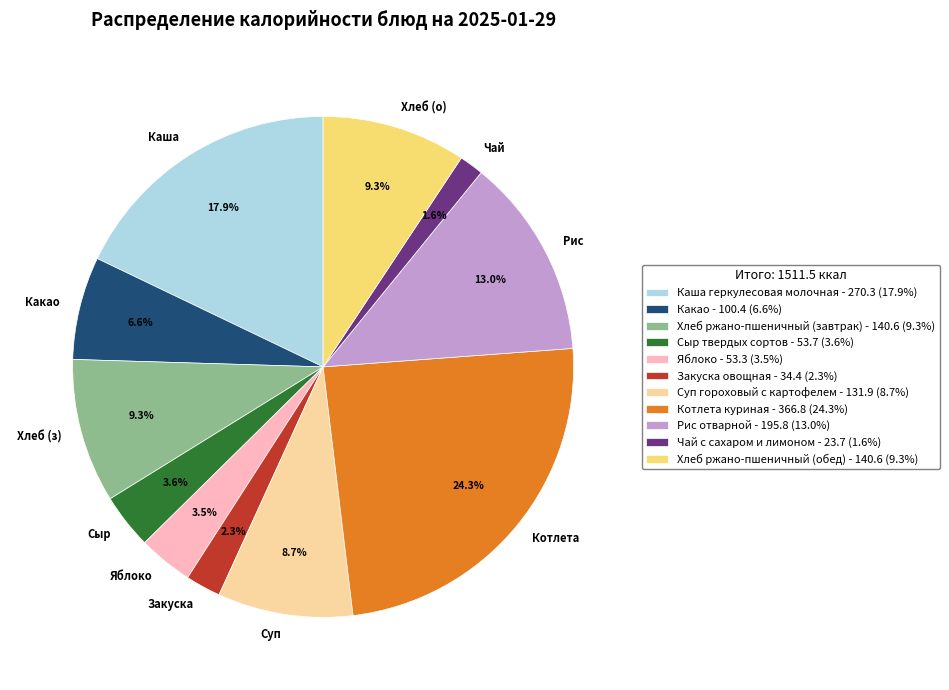

Is the sum of Рис отварной and Яблоко greater than half?

No